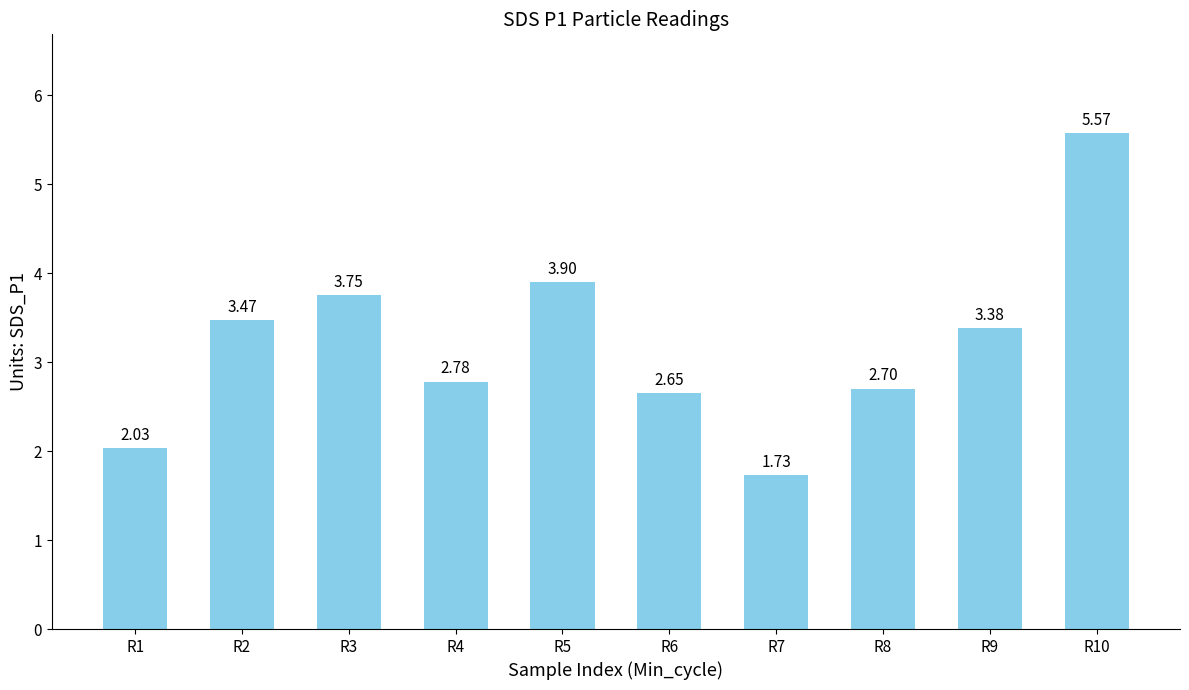

How many values are below 3?

5